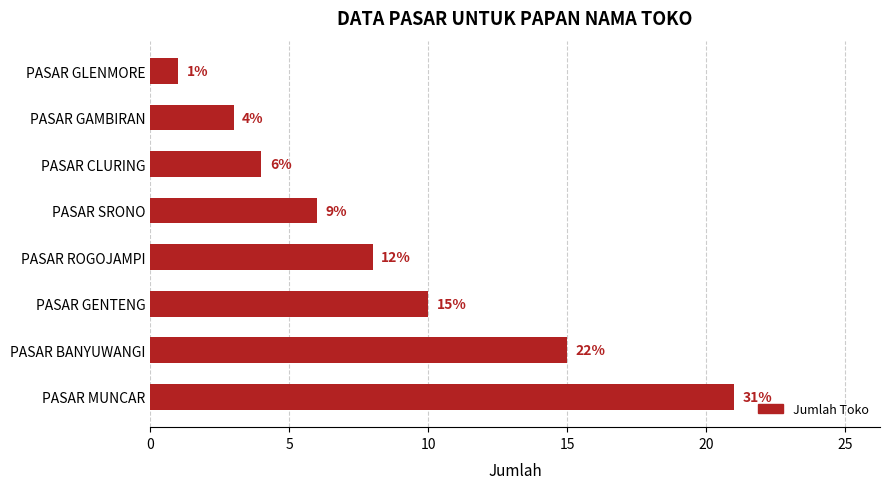

How many data points are less than 8?

4